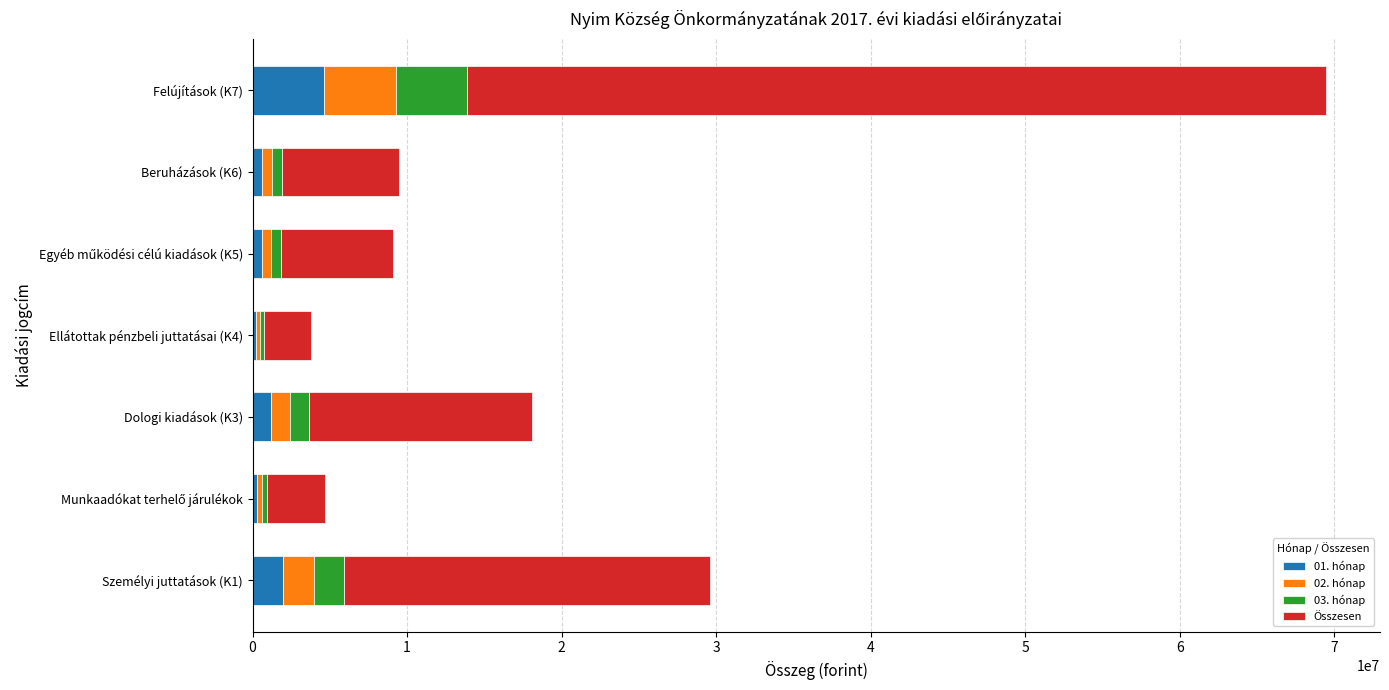

At which category is the sum across all series the highest?

Felújítások (K7)